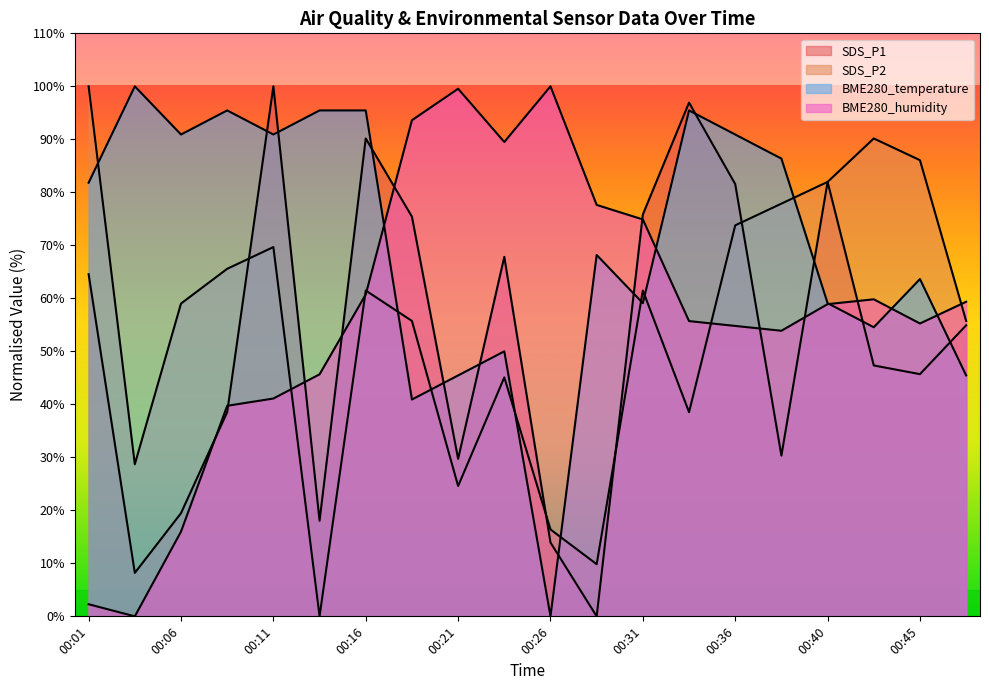

List the series in order of their peak value, highest first.

SDS_P1, BME280_humidity, SDS_P2, BME280_temperature